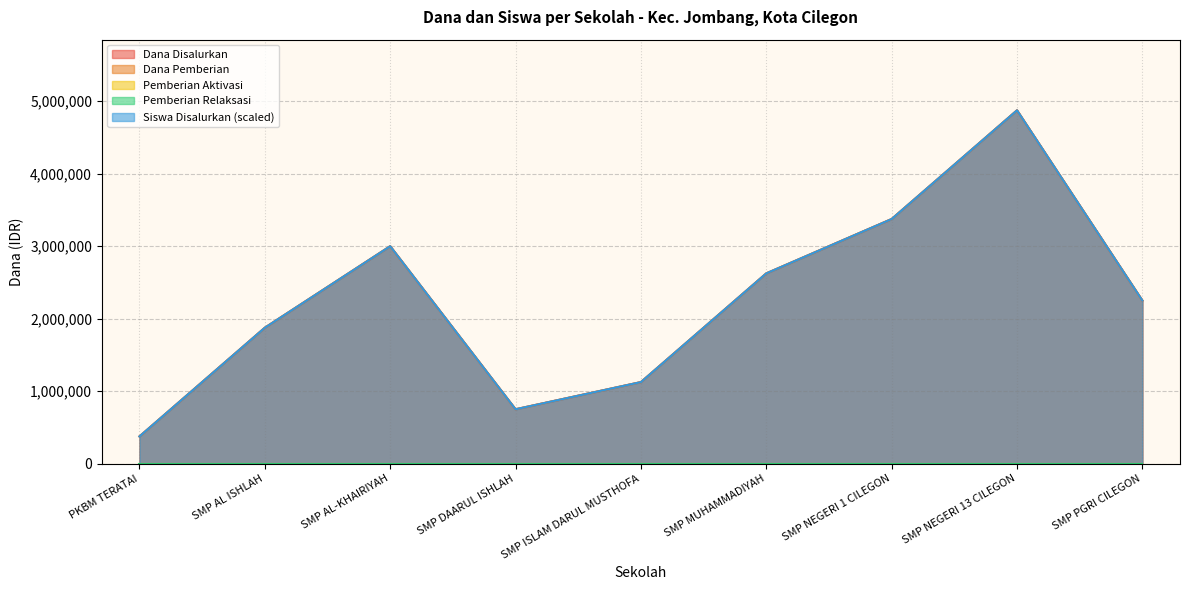

What is the value of the Dana Disalurkan point at the 2nd from the left?

1875000